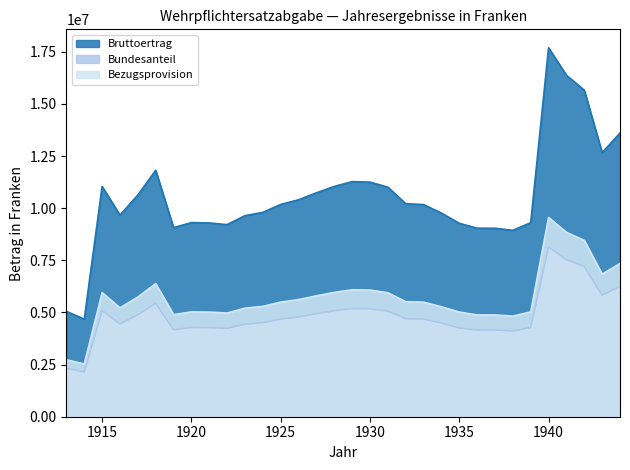

In Bruttoertrag, how many points are lower than both neighbors (excluding endpoints)?

6